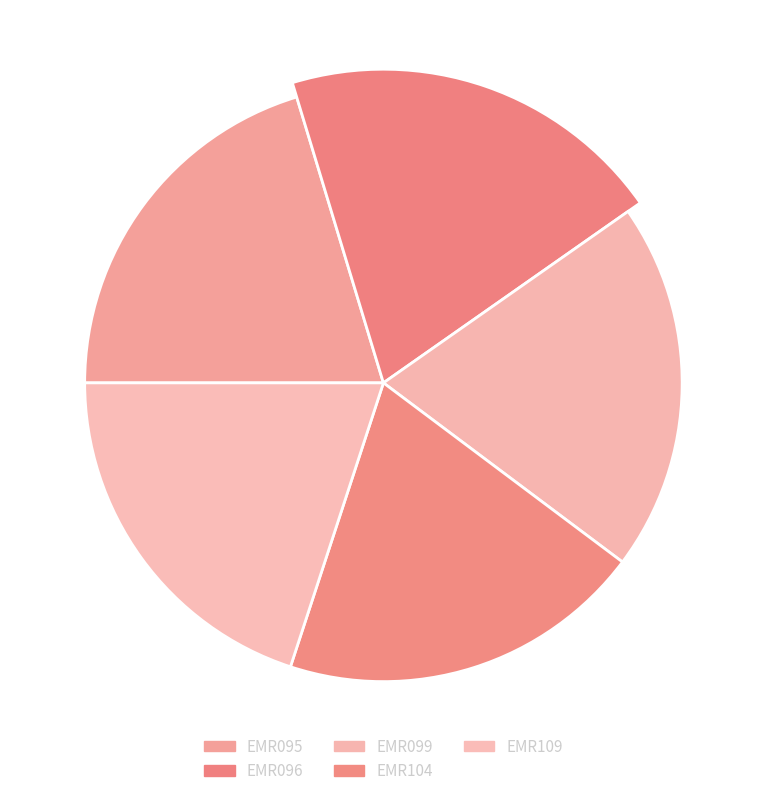

What is the change in value from EMR095 to EMR104?

-3527